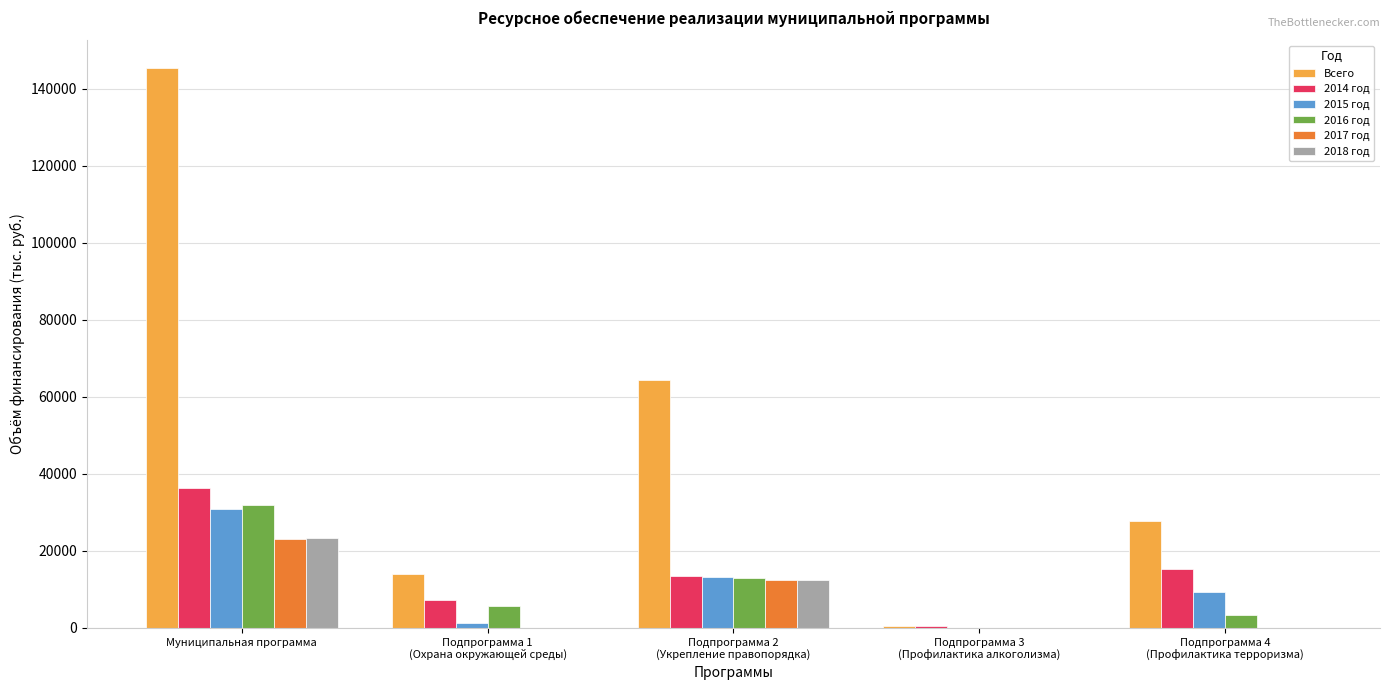

At which category is the sum across all series the highest?

Муниципальная программа